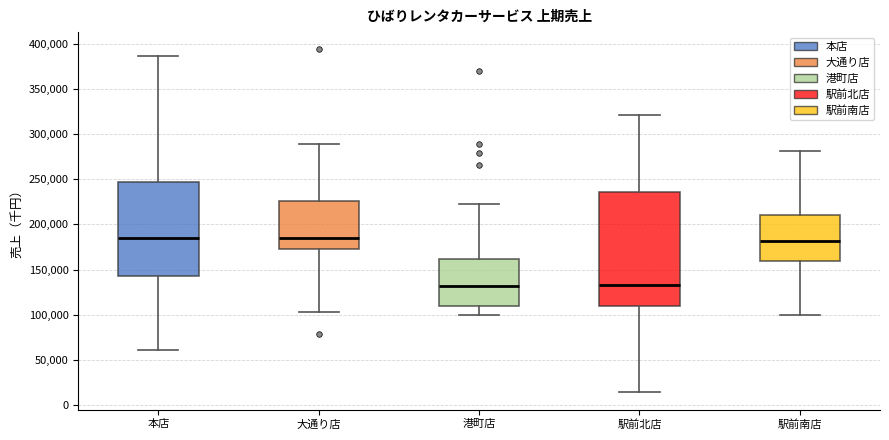

Where is the lower edge of the box for 駅前南店 on the y-axis? The values are not printed on the chart, so give them approximately, as read against the axis.

160000